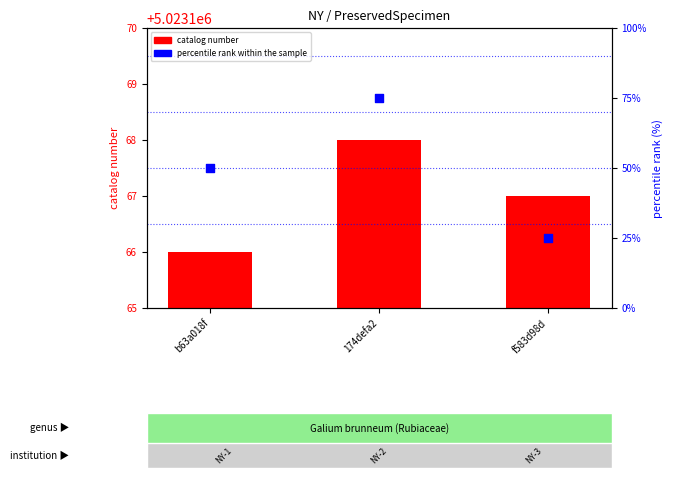

Which series reaches the minimum Y coordinate?

percentile rank within the sample